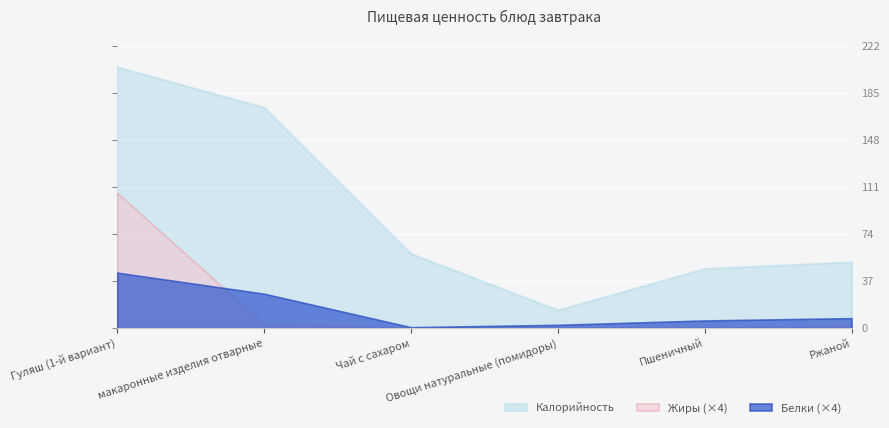

The Калорийность series shows 52.2 at Ржаной. True or false?

True